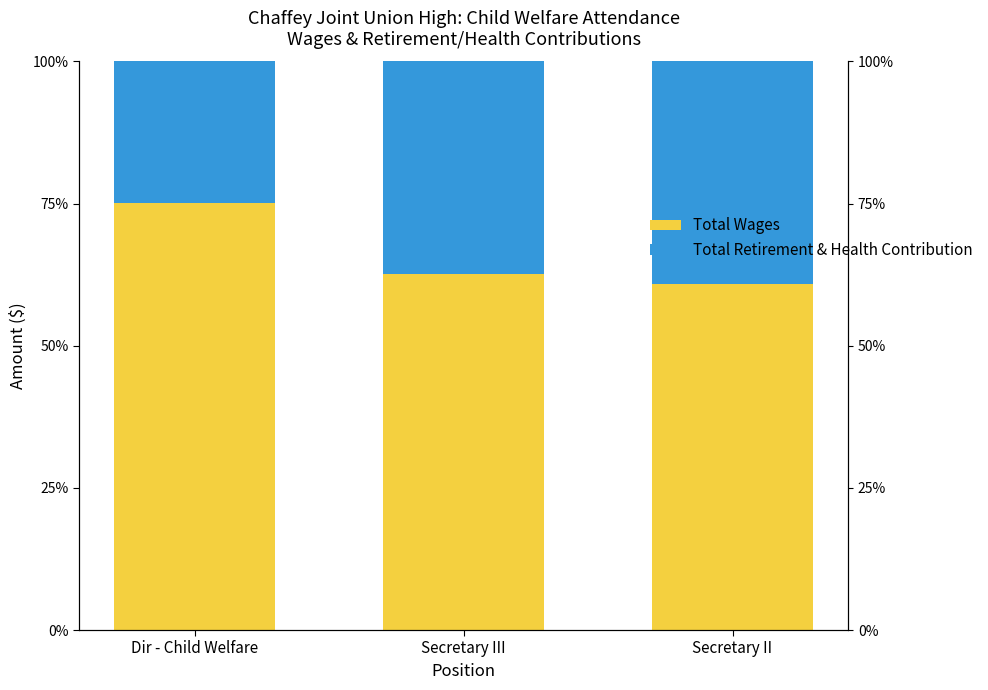

Where does the Total Retirement & Health Contribution series first go above 37?

Secretary III